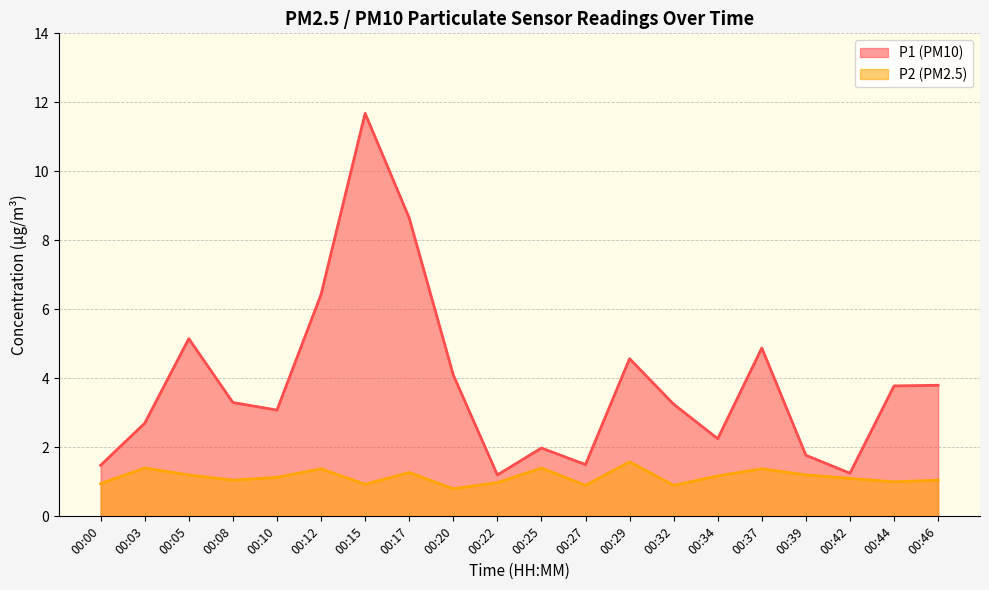

List the series in order of their overall mean, lowest first.

P2 (PM2.5), P1 (PM10)